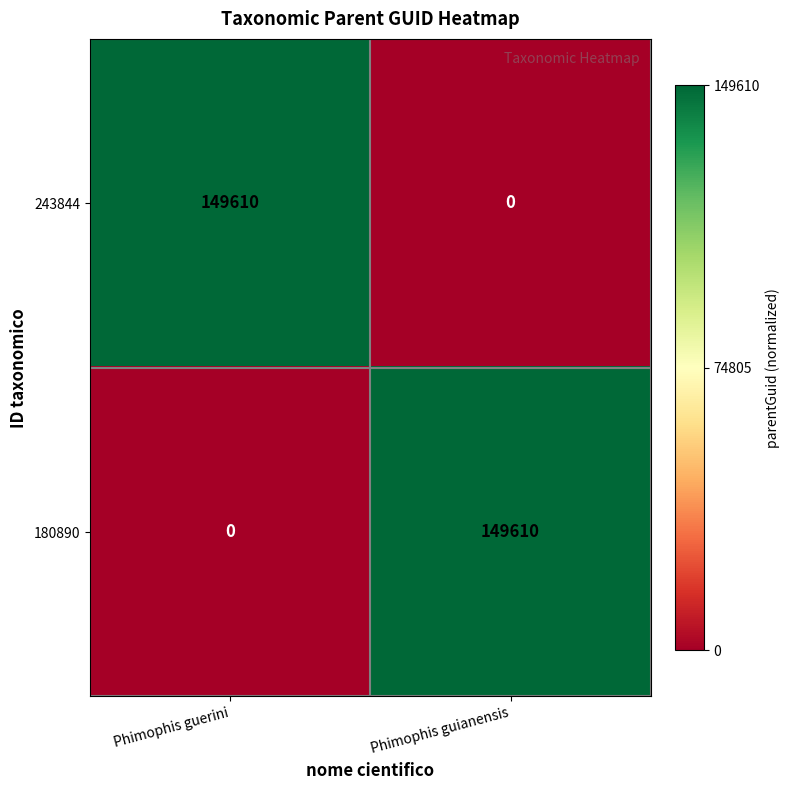

What is the sum of all 180890 values?

149610